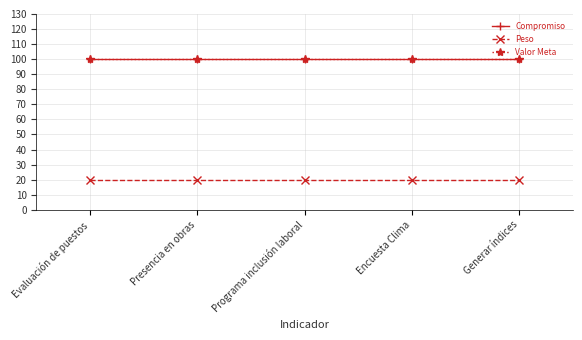

Reading left to right, what are all the values shown in this chart?

Compromiso: 100	100	100	100	100
Peso: 20	20	20	20	20
Valor Meta: 100	100	100	100	100